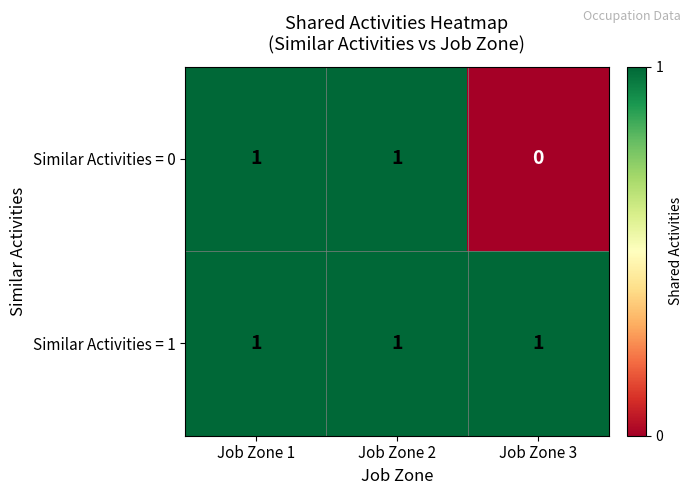

Between Job Zone 1 and Job Zone 3, which series saw the biggest shift?

Similar Activities = 0